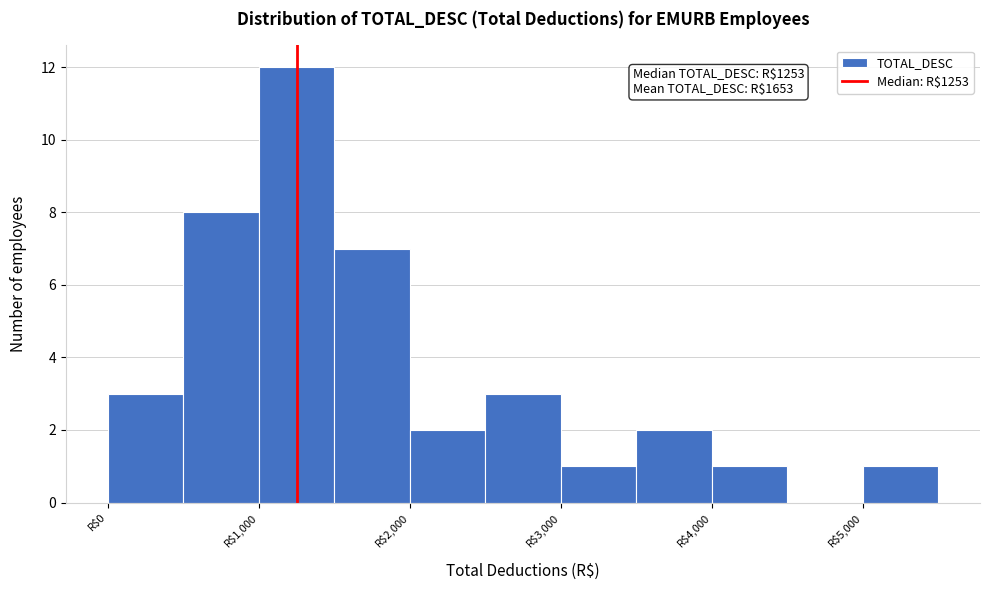

Which range on the x-axis has the tallest bar?

1000 to 1500